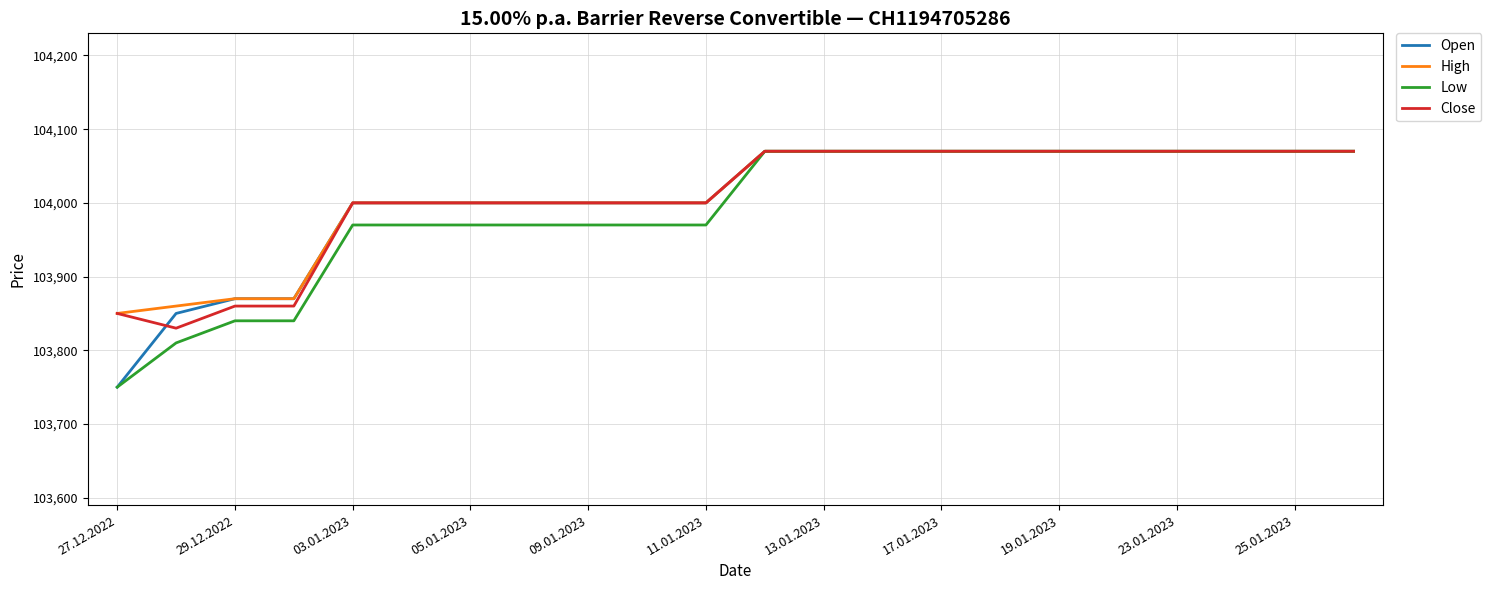

What is the minimum value shown in the chart?

103750